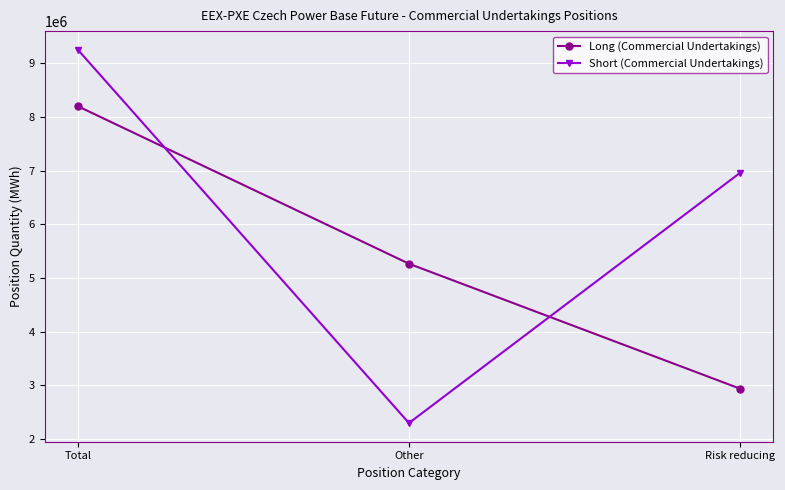

What is the value of the Short (Commercial Undertakings) point at the 1st from the left?

9255381